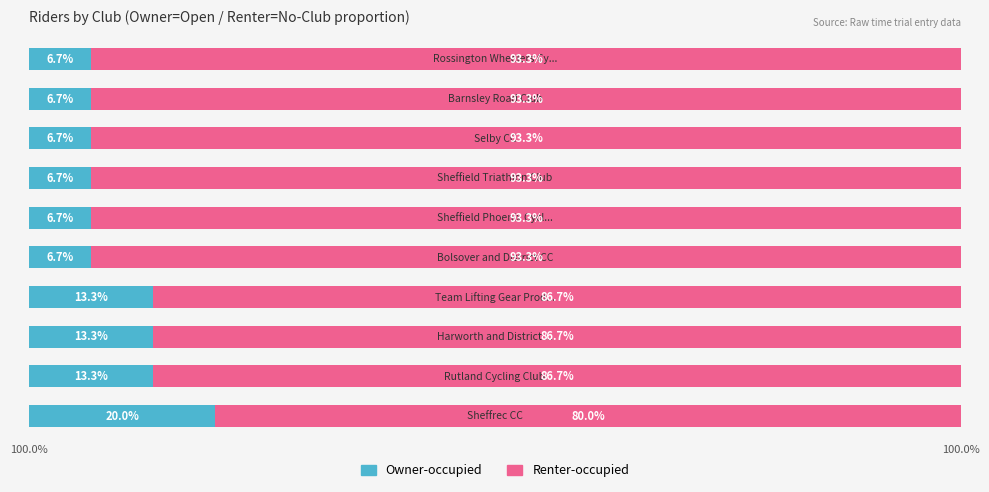

The Open riders series shows 6.7 at 5. True or false?

True